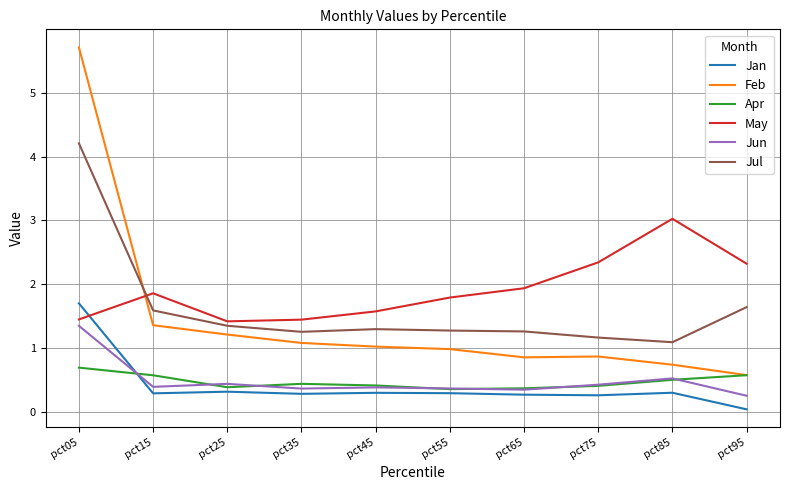

Which series has the largest total across all categories?

May